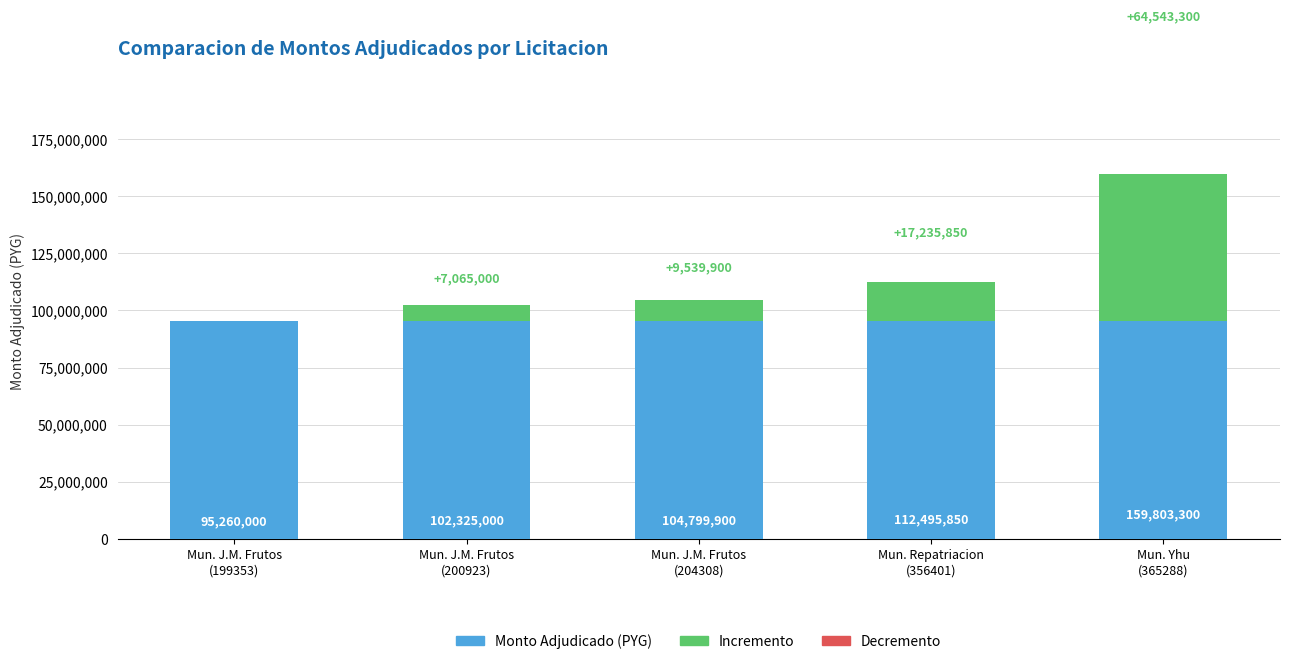

What is the difference between the maximum and second lowest values?

57478300